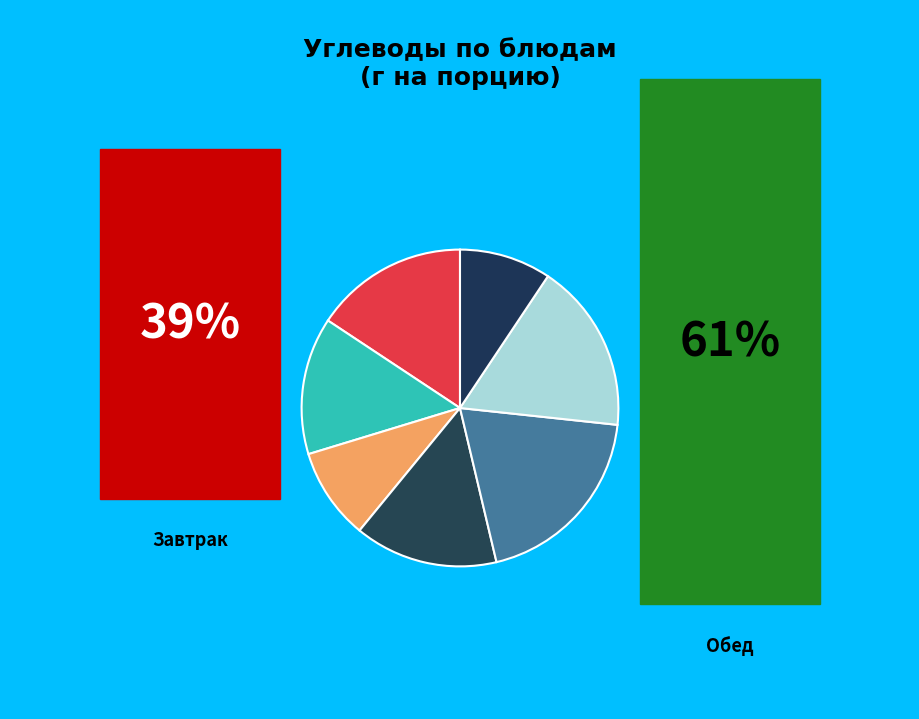

Is there a majority slice in this chart?

No